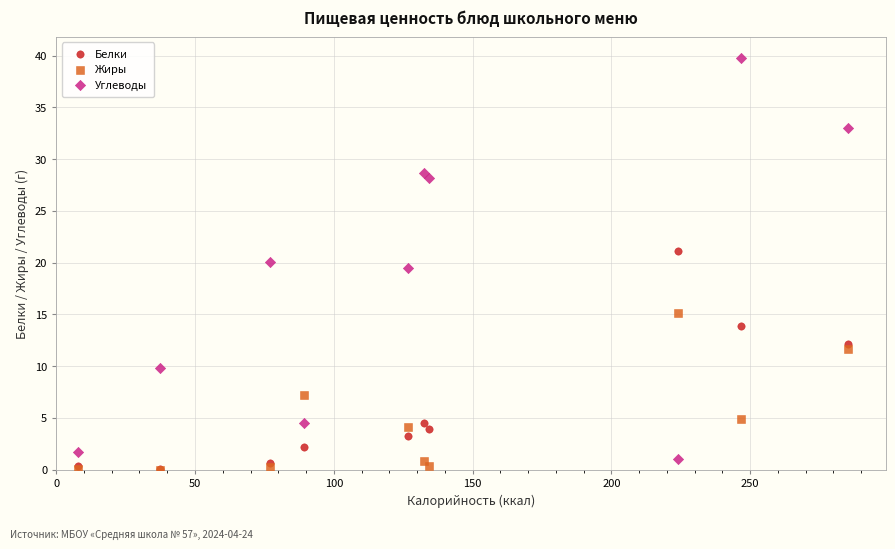

Across all series, what Y value is closest to 19?

19.5